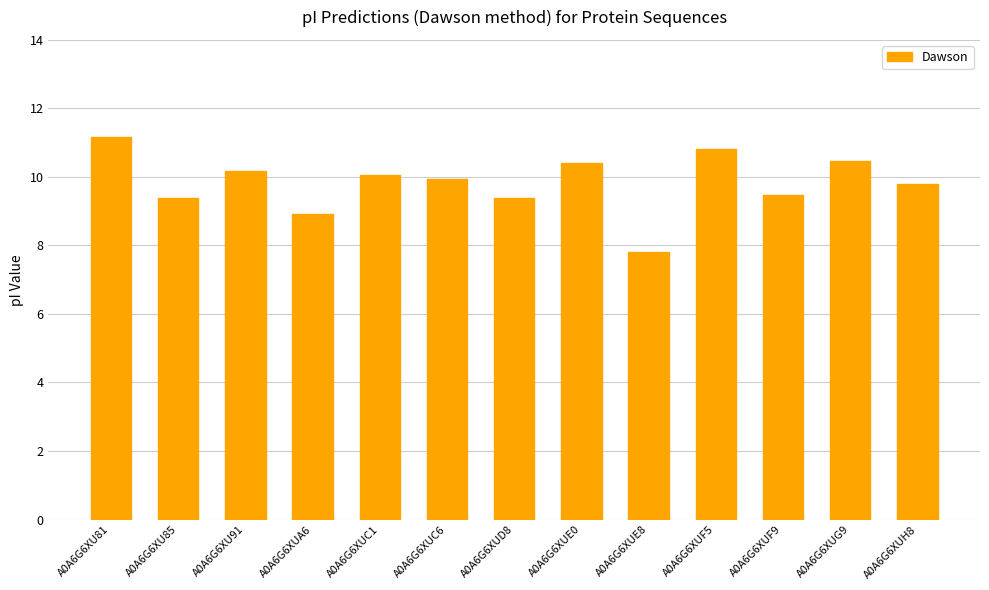

The value at A0A6G6XU85 is 9.4. True or false?

True